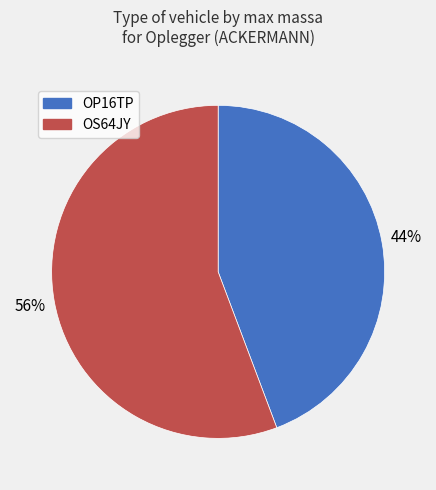

Which category accounts for the majority?

OS64JY